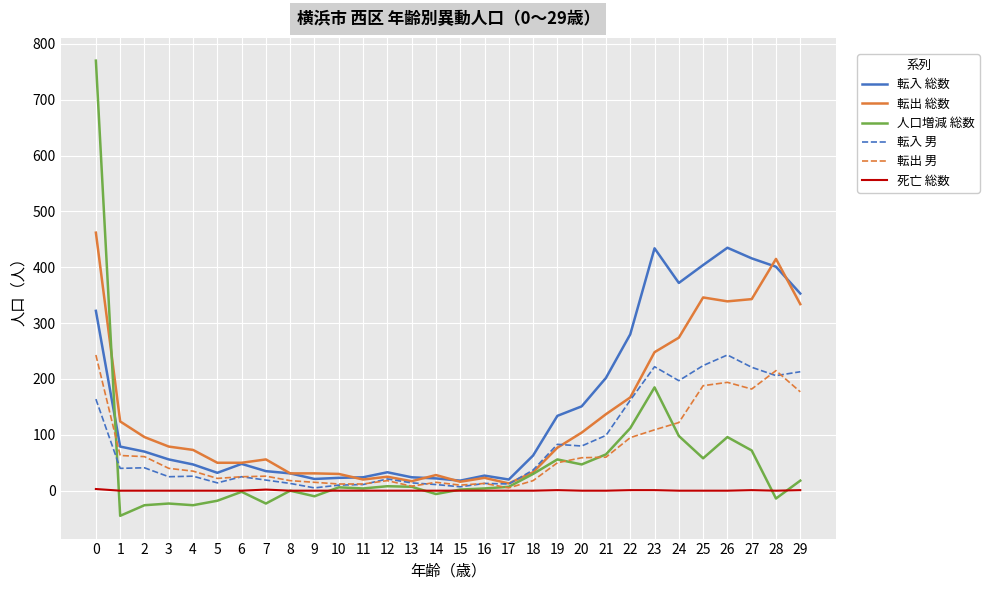

What is the maximum value for 転入 男?

243